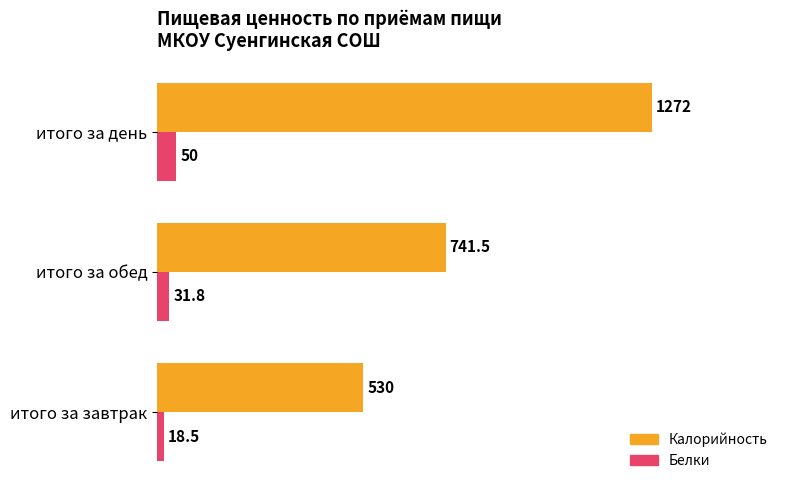

Rank the series by their maximum value, from highest to lowest.

Калорийность, Белки